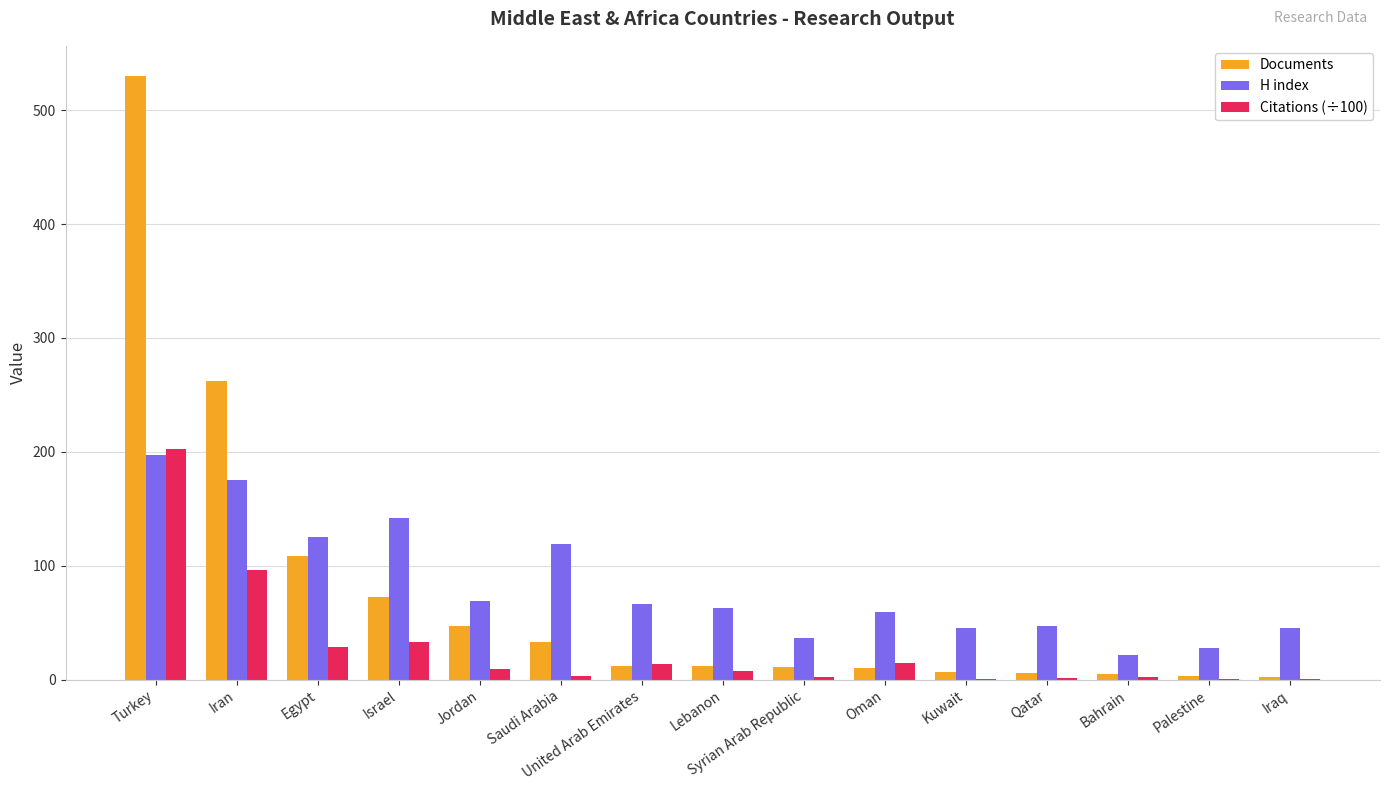

At which label does Citations (÷100) reach its peak?

Turkey